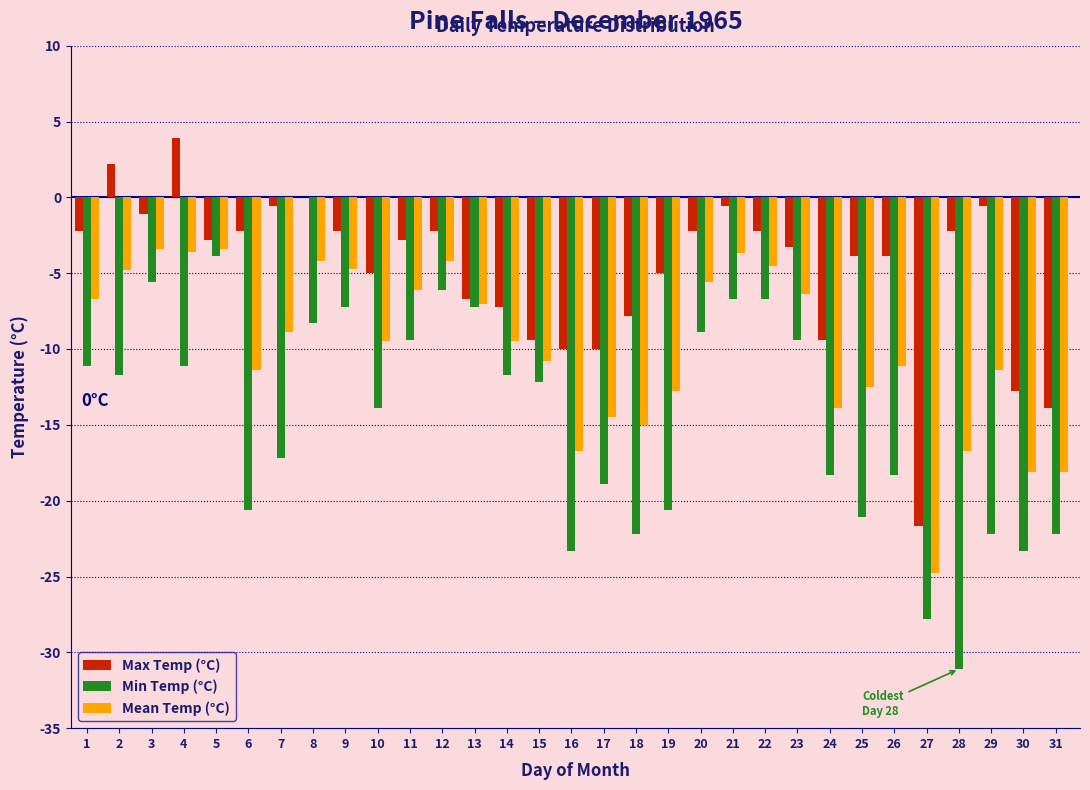

Which series has the largest total across all categories?

Max Temp (°C)